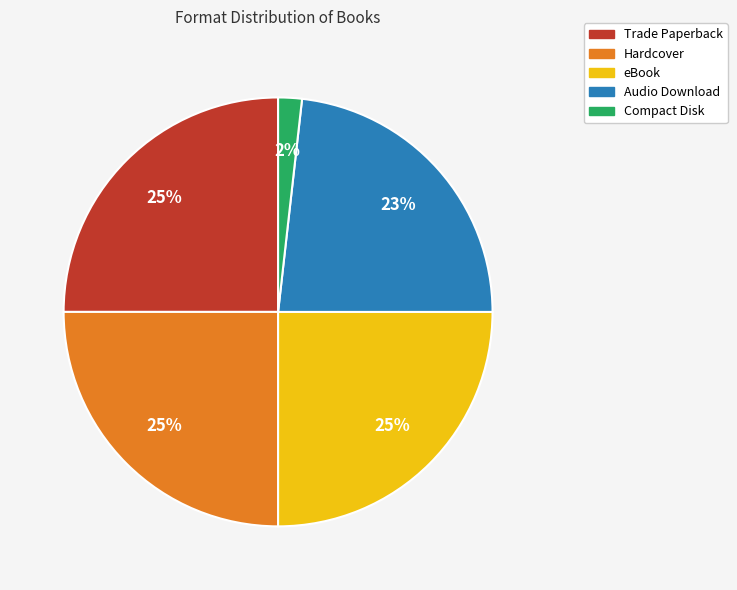

What is the smallest slice in the pie chart?

Compact Disk